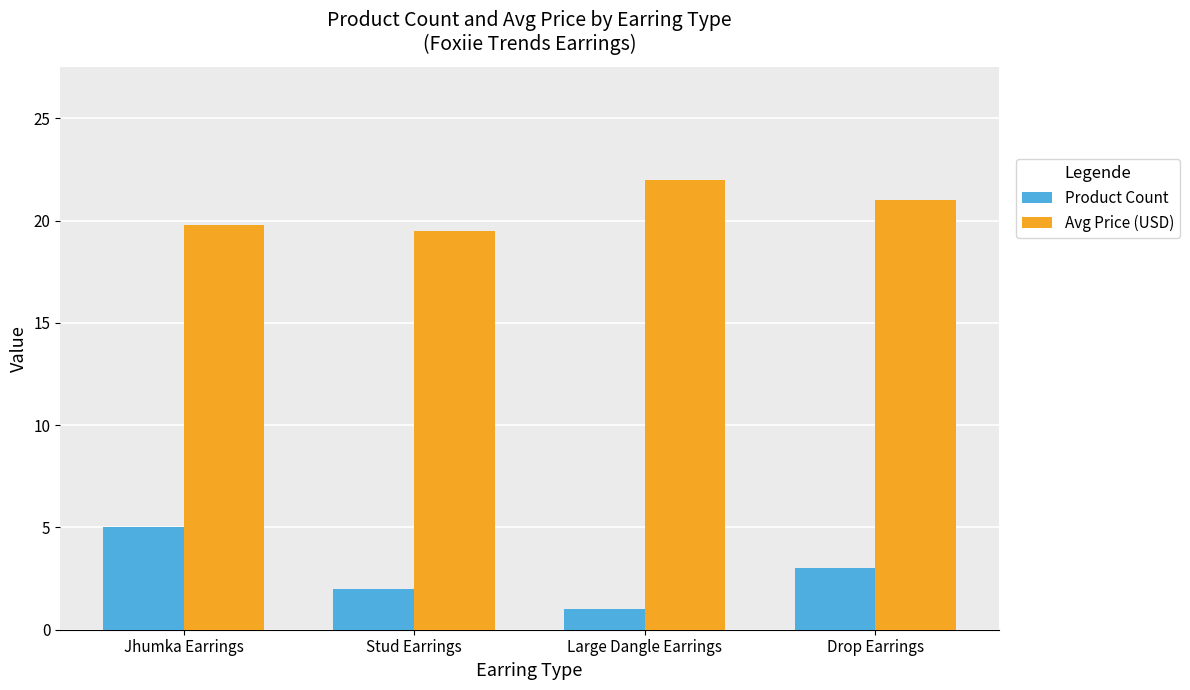

Reading left to right, list all the values displayed in this chart.

Product Count: Jhumka Earrings=5.0	Stud Earrings=2.0	Large Dangle Earrings=1.0	Drop Earrings=3.0
Avg Price (USD): Jhumka Earrings=19.8	Stud Earrings=19.5	Large Dangle Earrings=22.0	Drop Earrings=21.0